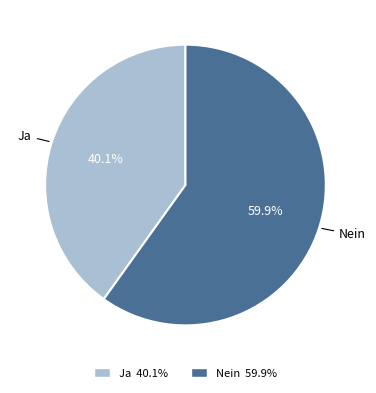

How much of the chart is everything except Nein?

40.1%